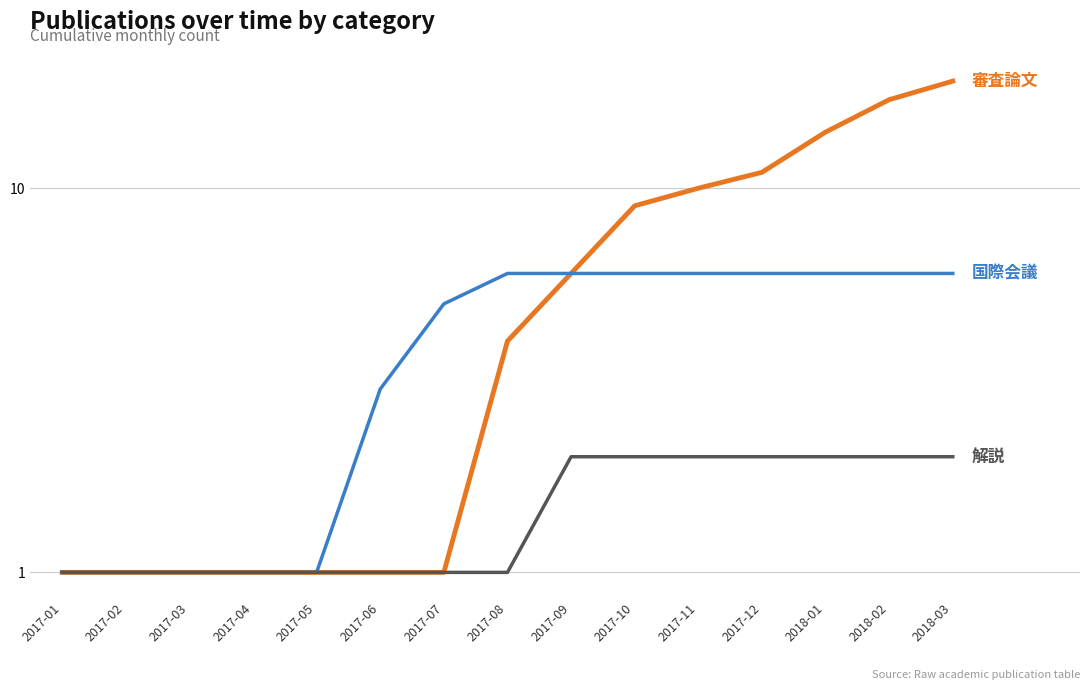

At 2018-01, list the series in order from smallest to largest.

総説・解説, 国際会議, 学術論文 (審査論文)